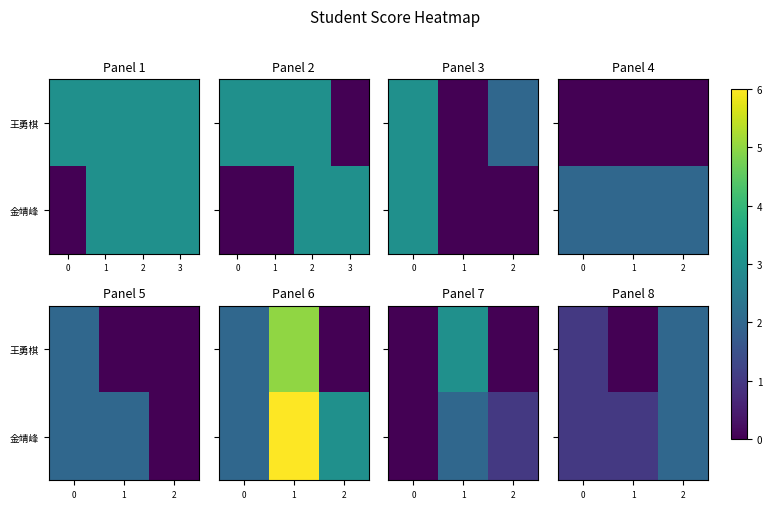

What is the average value of the 王勇棋 series?

1